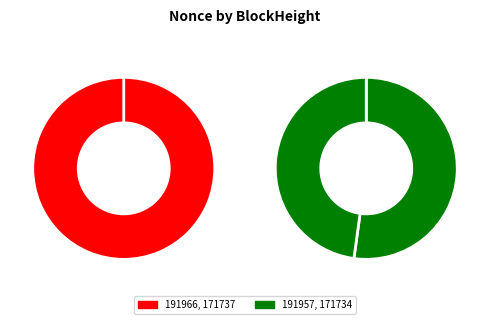

True or false: 191966 accounts for 0% of the total.

True